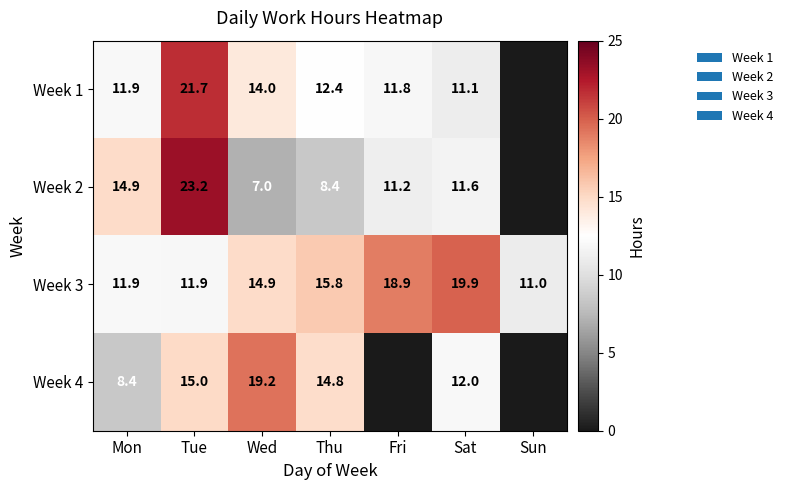

What is the total value across all series at Thu?

51.4